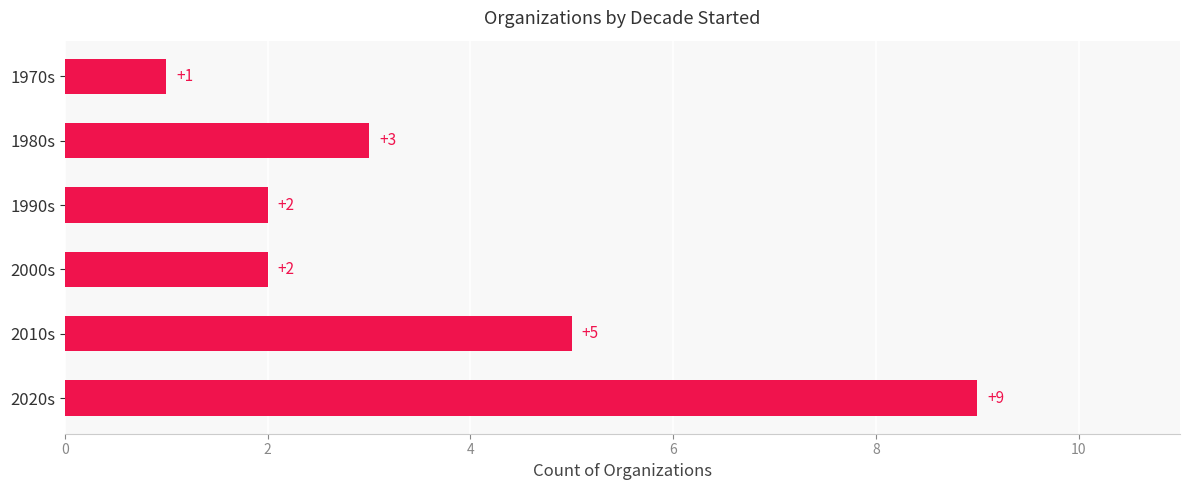

Is it true that the value at 1990s is 3?

False